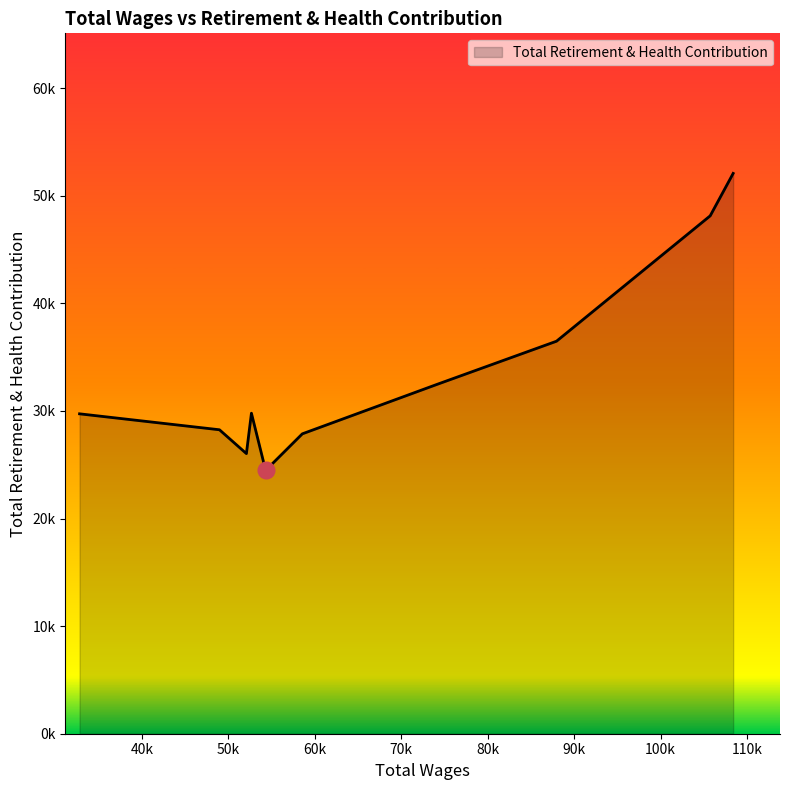

How many points are lower than both their immediate neighbors (excluding endpoints)?

2